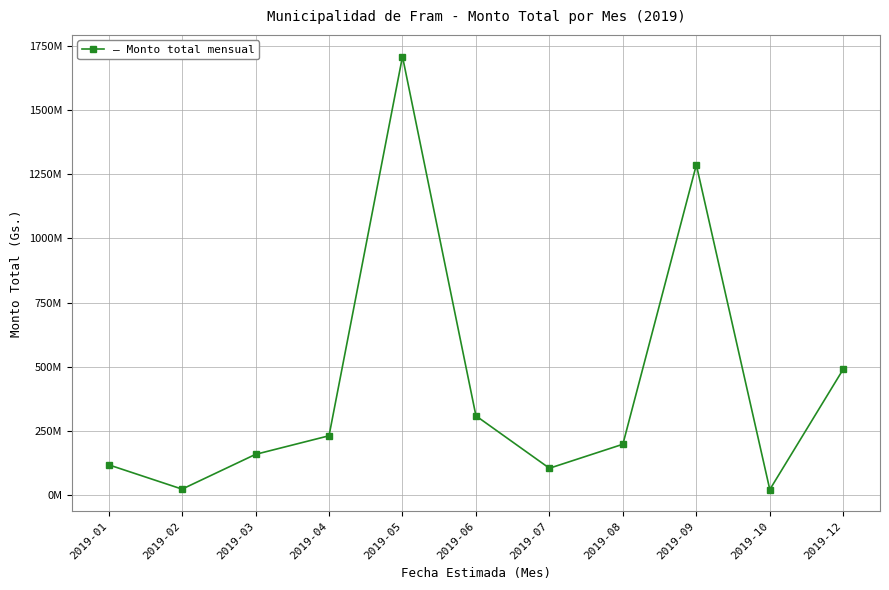

How many series are shown in this chart?

1